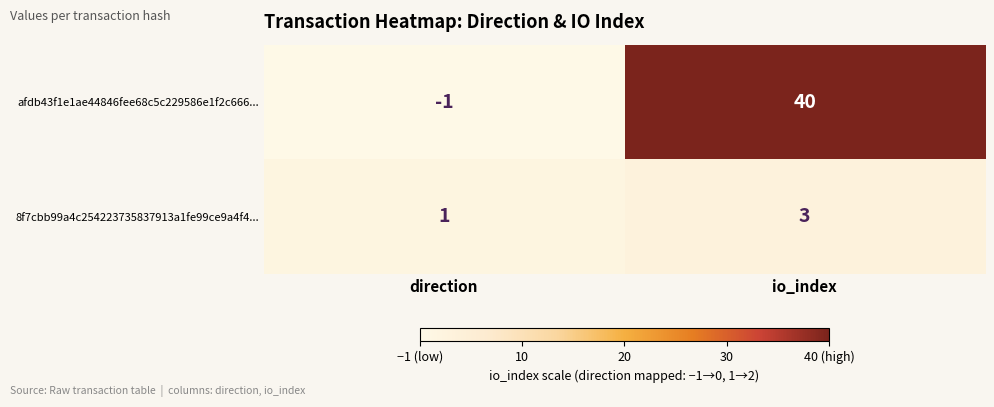

What is the difference between the highest and lowest values at direction?

2